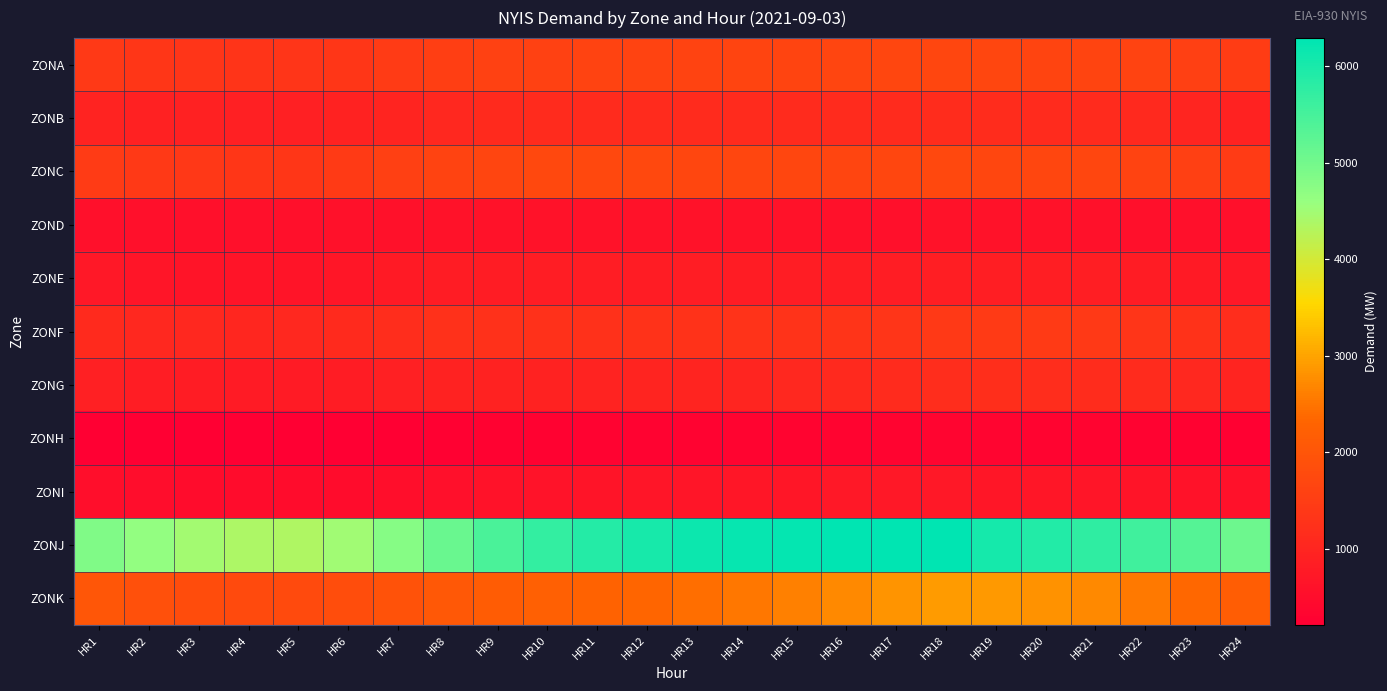

What is the maximum value shown in the chart?

6291